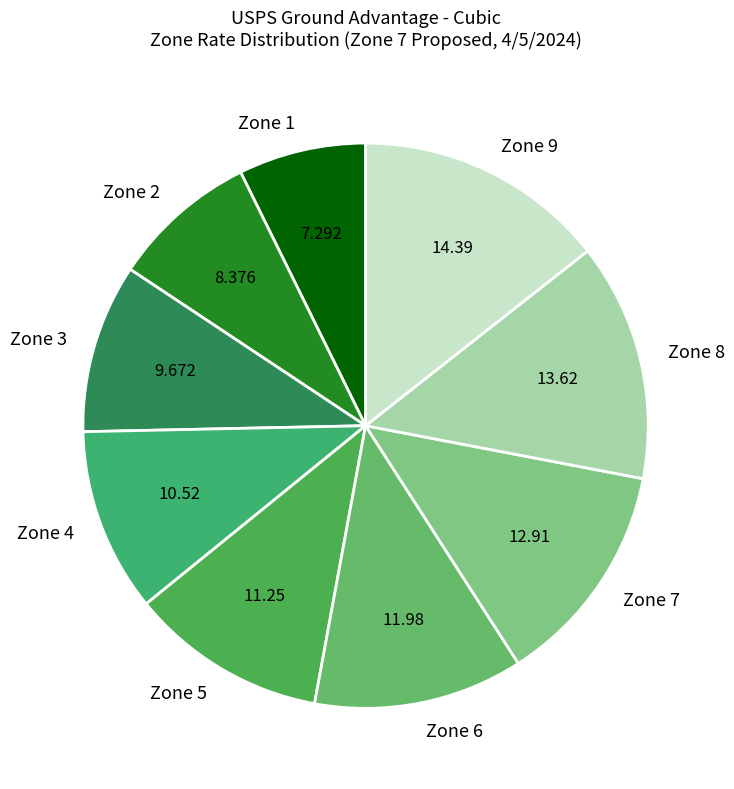

Is the sum of Zone 6 and Zone 5 greater than half?

No